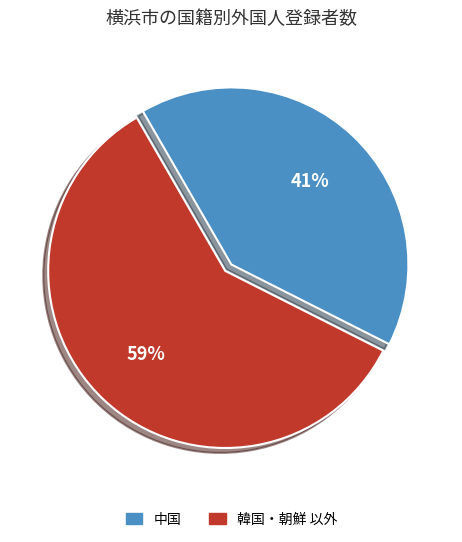

To the nearest percent, what is the average slice percentage?

50%